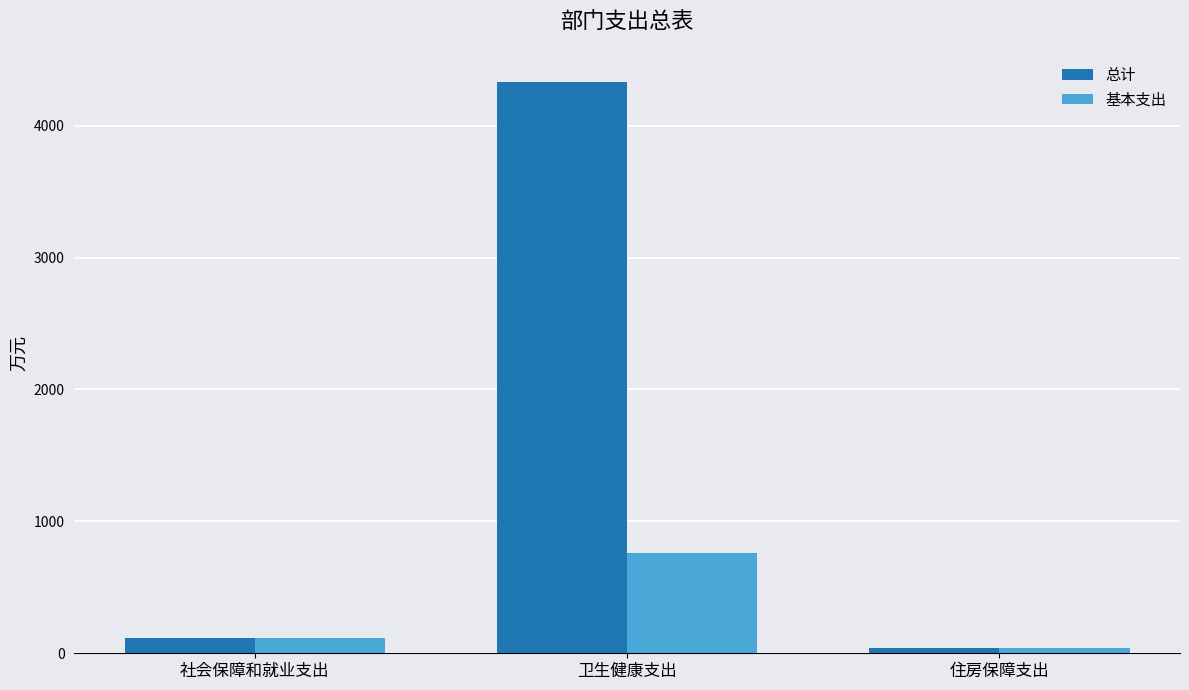

How many data points in 基本支出 are less than 113?

1